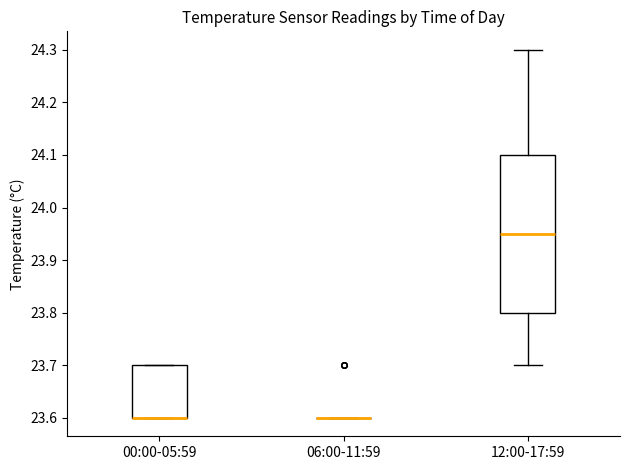

Reading left to right, read every box against the y-axis: the position of its median line, the range the box covers, and the ends of its whiskers. The values are not printed on the chart, so give them approximately, as read against the axis.

00:00-05:59: median 23.60 (drawn on the box's lower edge), box 23.60 to 23.70, whiskers 23.60 to 23.70
06:00-11:59: box collapsed to a line at 23.60, whiskers 23.60 to 23.60
12:00-17:59: median 23.95, box 23.80 to 24.10, whiskers 23.70 to 24.30